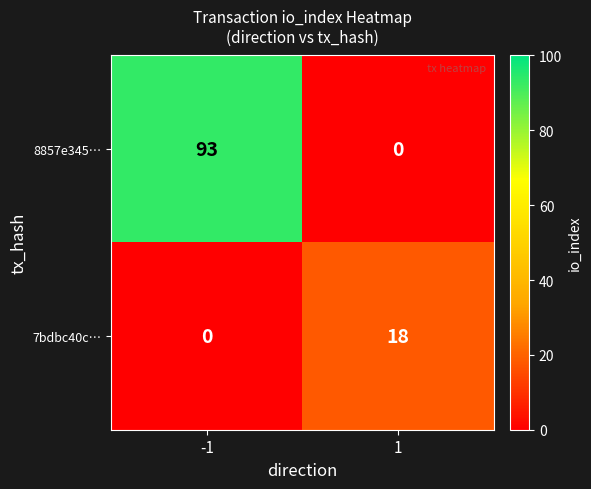

Which series has the largest range (max minus min)?

8857e345…